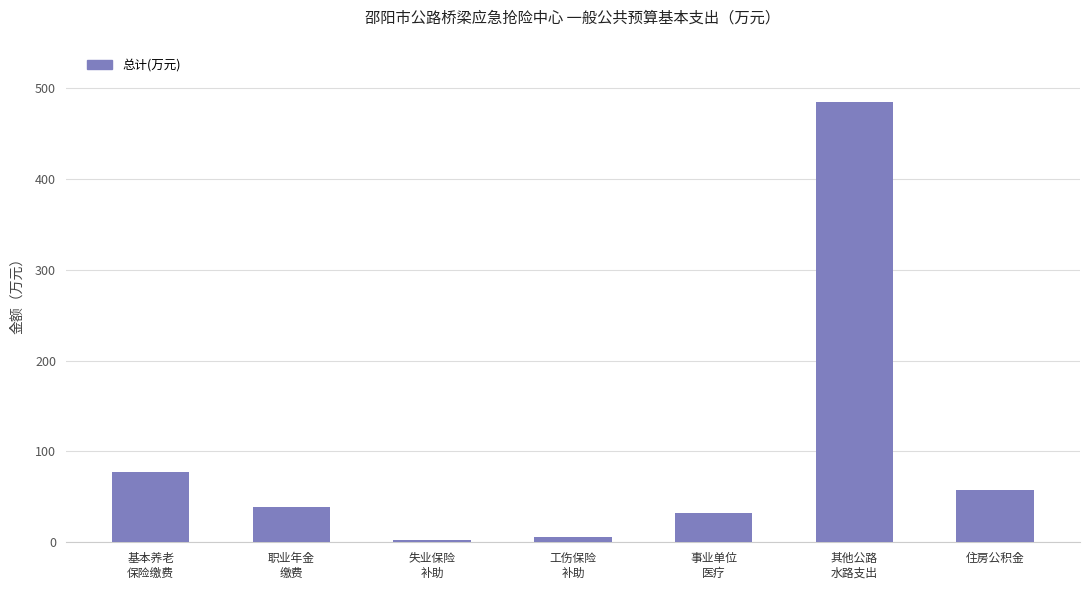

How many bars are there in total?

7